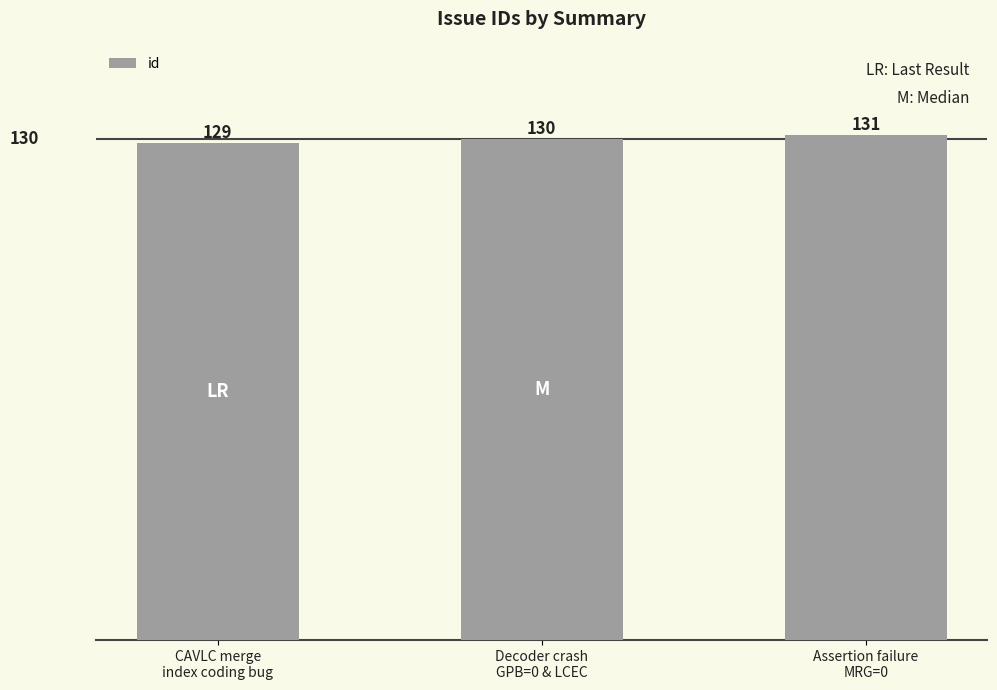

What position from the left is Decoder crash
GPB=0 & LCEC?

2